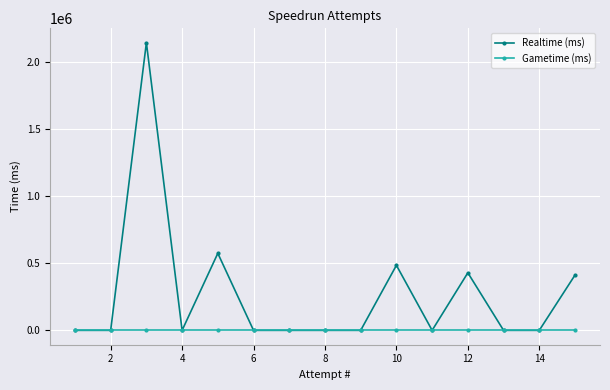

Which series has the largest range (max minus min)?

Realtime (ms)